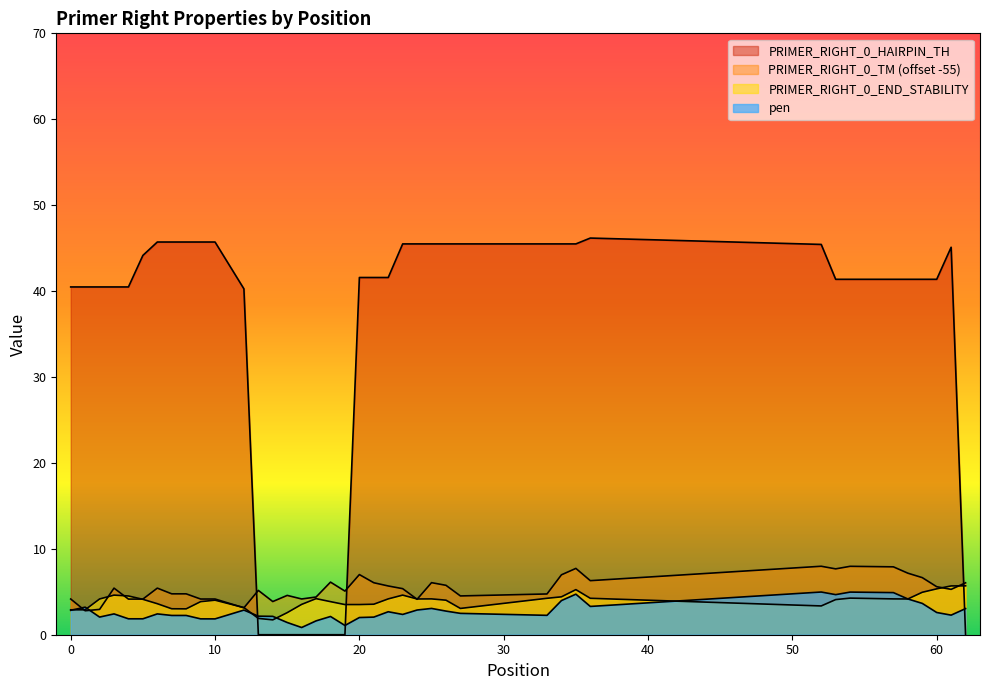

At which category does the chart reach its peak across all series?

36